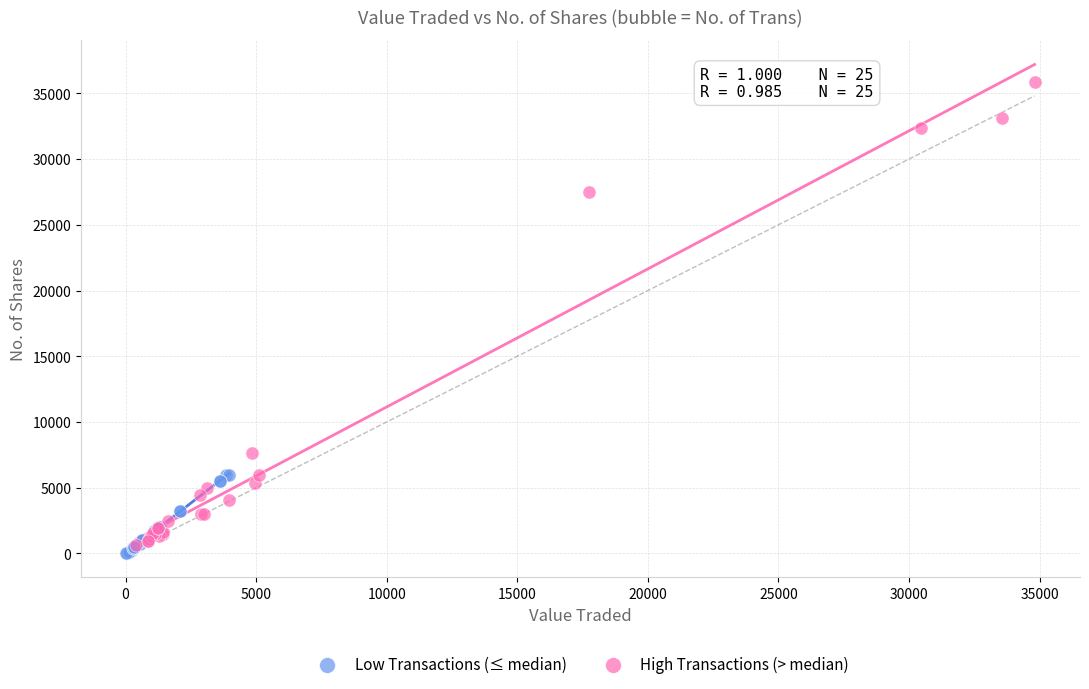

Which series reaches the maximum Y coordinate?

High Transactions (> median)